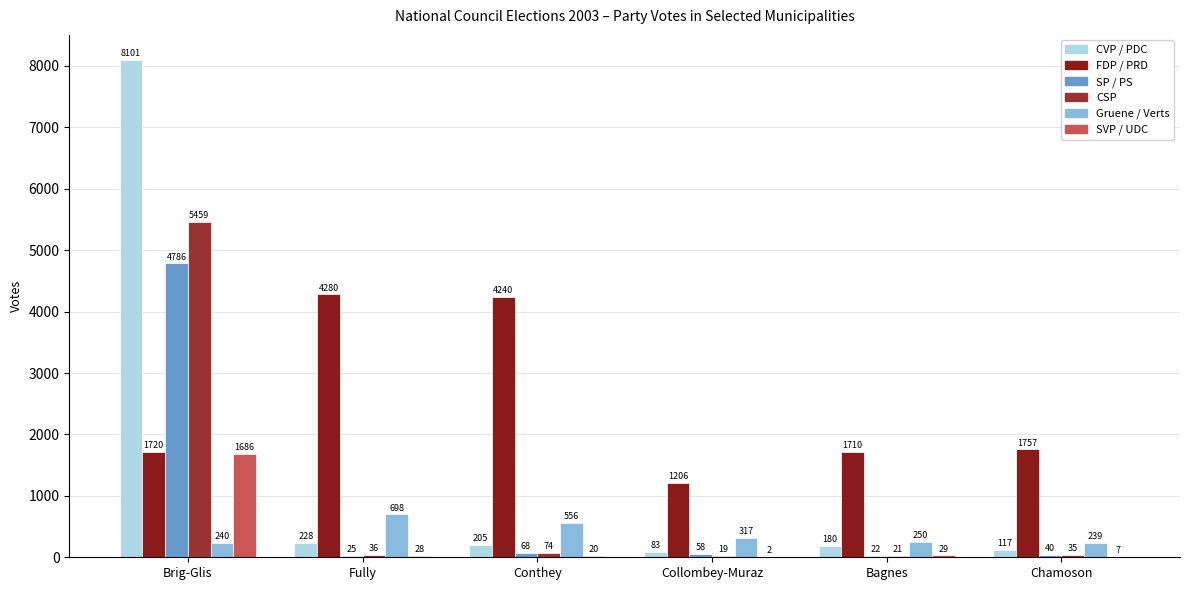

What is the value of the FDP / PRD bar at the 2nd from the left?

4280